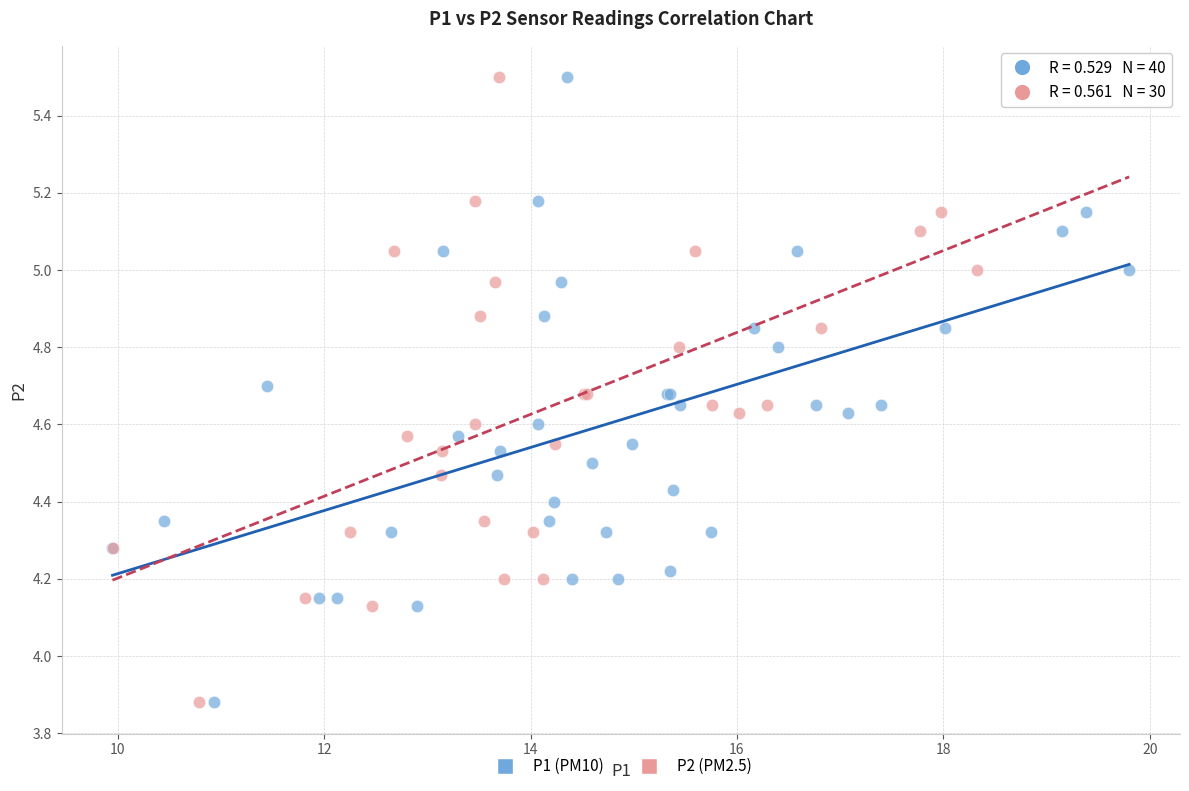

What are all the series names shown in the legend?

P1 (PM10), P2 (PM2.5)